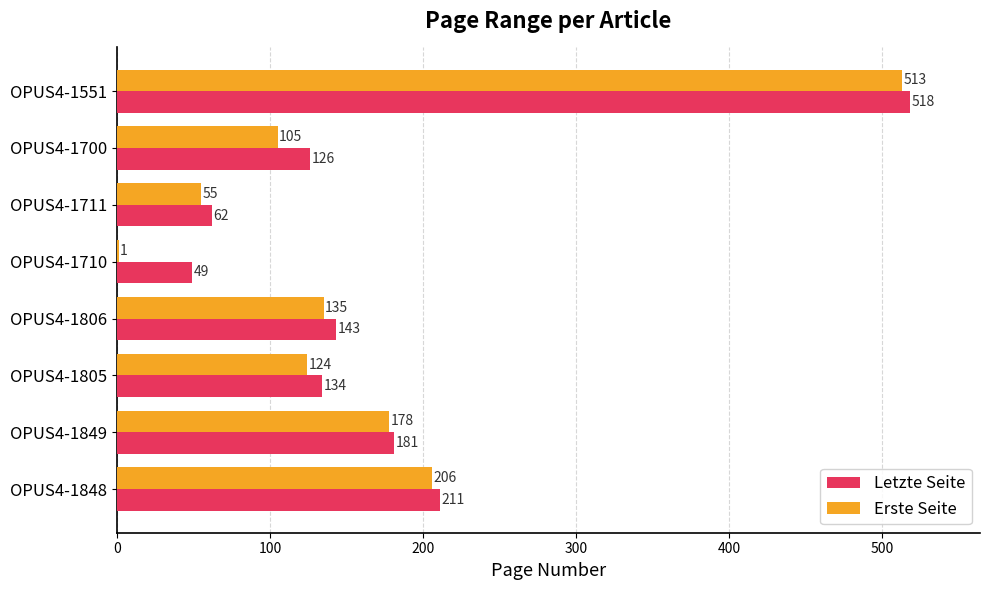

Which series has the largest total across all categories?

Letzte Seite